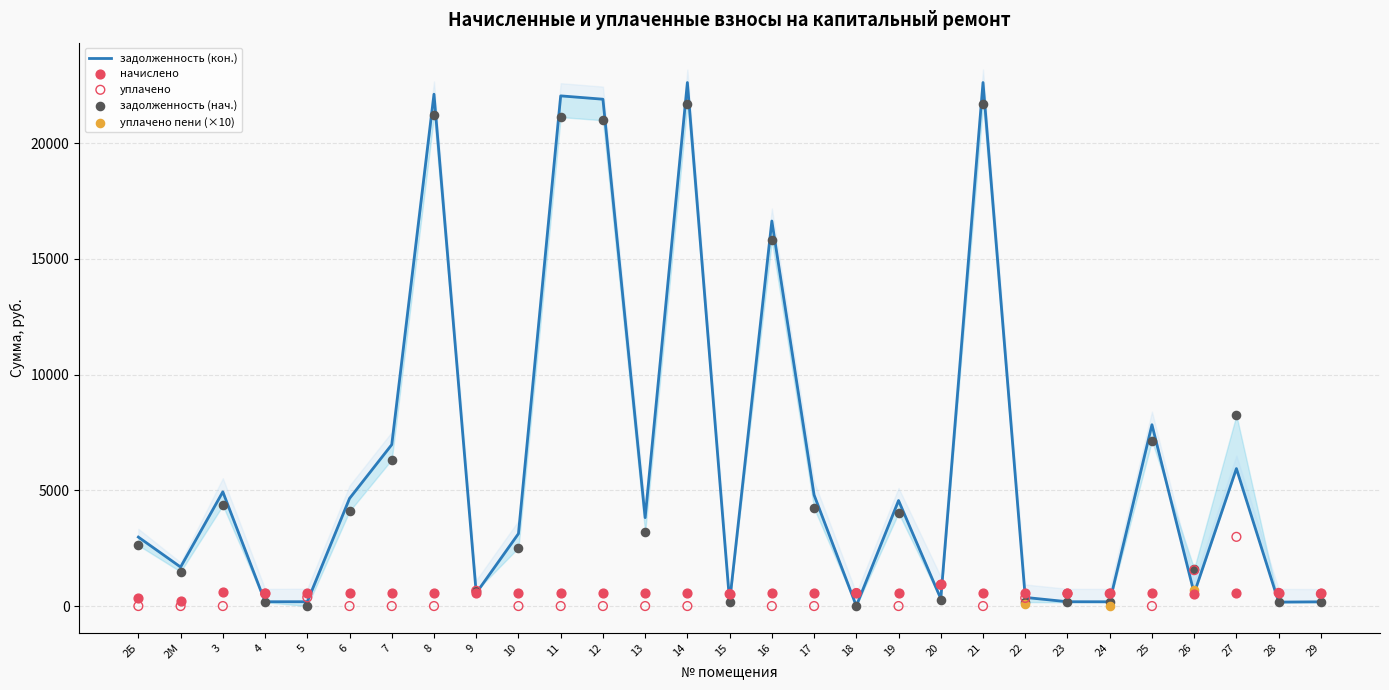

Is the value of задолженность (кон.) at 22 greater than the value of уплачено at 2М?

Yes